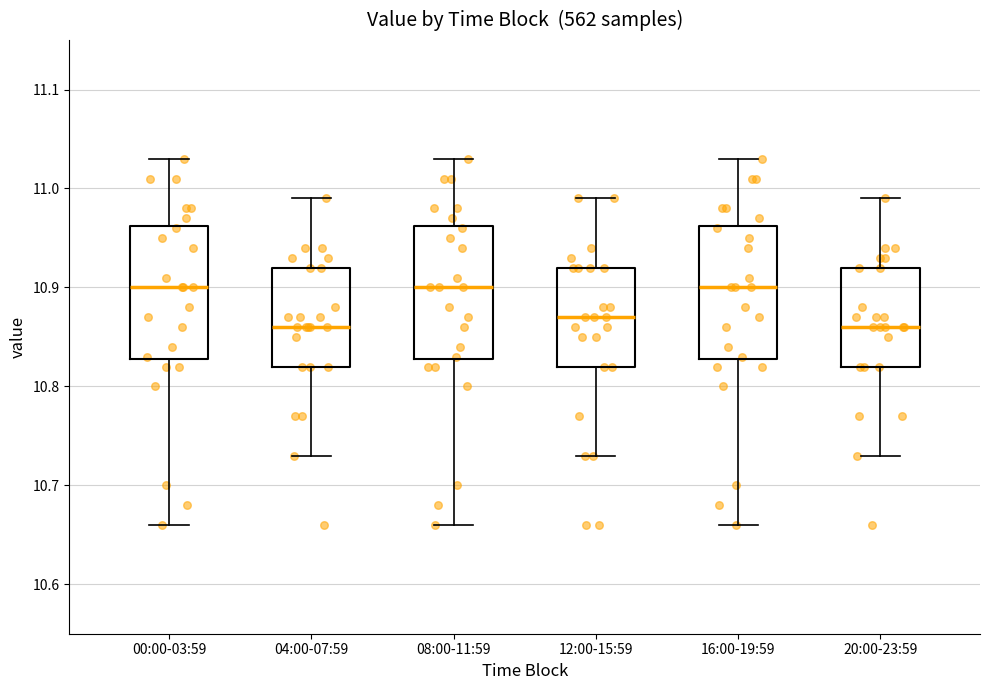

Reading left to right, read every box against the y-axis: the position of its median line, the range the box covers, and the ends of its whiskers. The values are not printed on the chart, so give them approximately, as read against the axis.

00:00-03:59: median 10.90, box 10.83 to 10.96, whiskers 10.66 to 11.03
04:00-07:59: median 10.86, box 10.82 to 10.92, whiskers 10.73 to 10.99
08:00-11:59: median 10.90, box 10.83 to 10.96, whiskers 10.66 to 11.03
12:00-15:59: median 10.87, box 10.82 to 10.92, whiskers 10.73 to 10.99
16:00-19:59: median 10.90, box 10.83 to 10.96, whiskers 10.66 to 11.03
20:00-23:59: median 10.86, box 10.82 to 10.92, whiskers 10.73 to 10.99